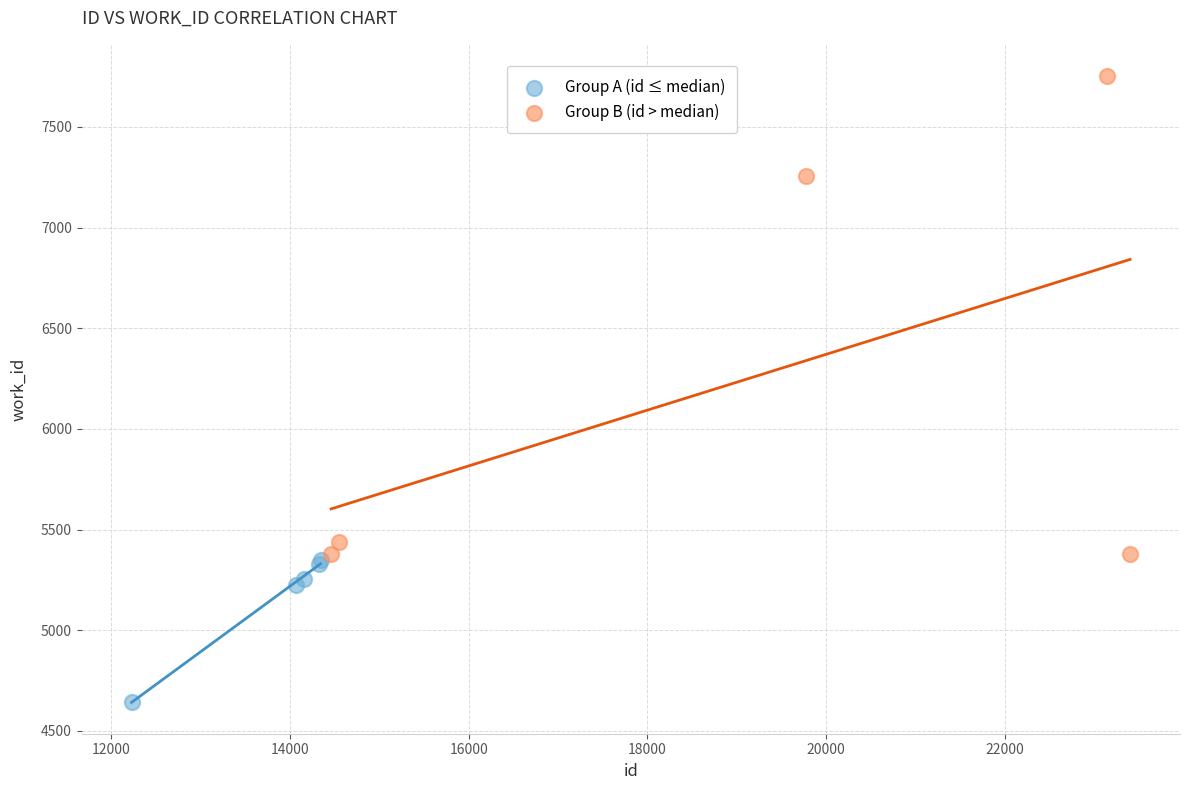

Which series has the largest Y range (max minus min)?

Group B (id > median)